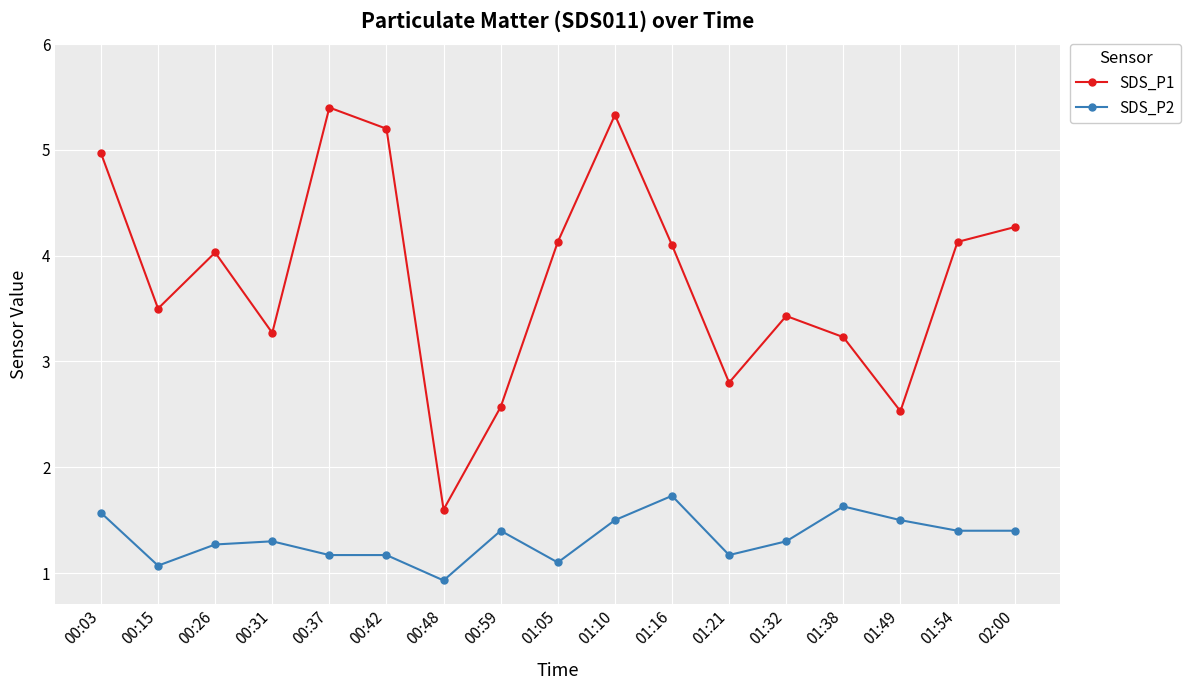

What is the difference between the highest and lowest values at 00:15?

2.4